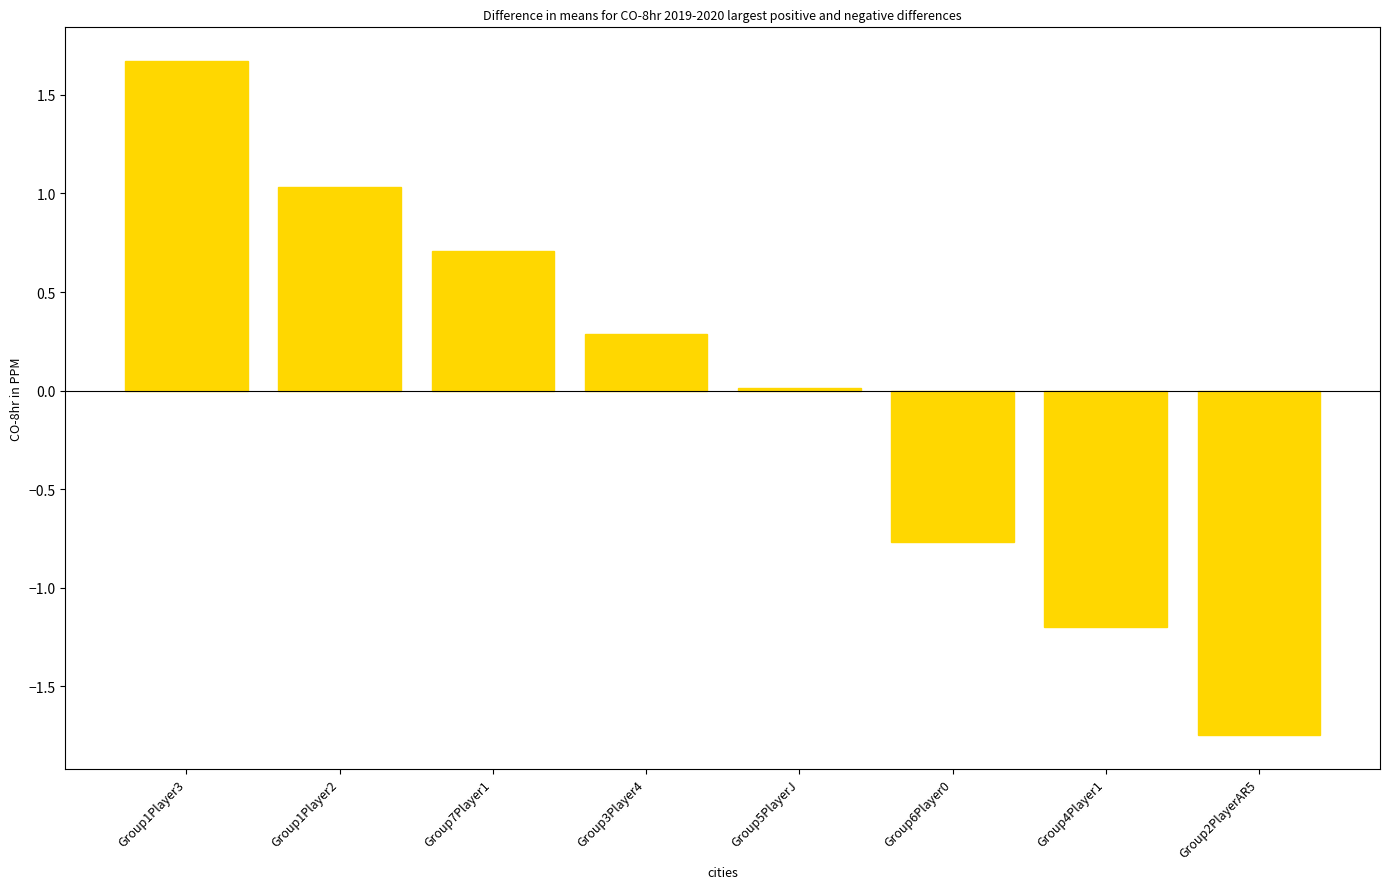

What is the greatest value displayed?

1.7